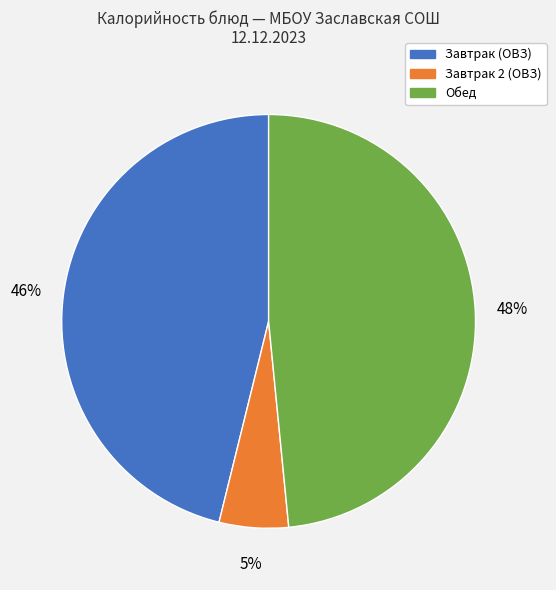

Is there any slice that represents more than half of the pie?

No